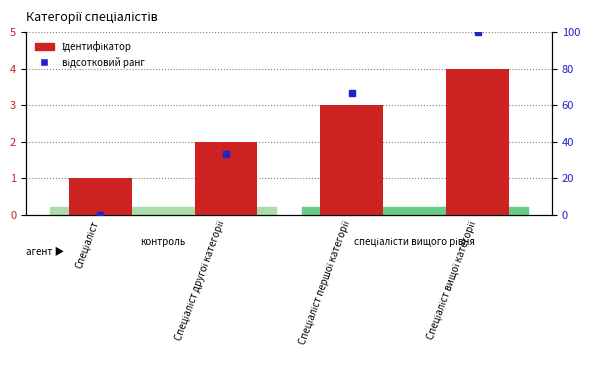

What is the total value across all series at Спеціаліст другої категорії?

35.3